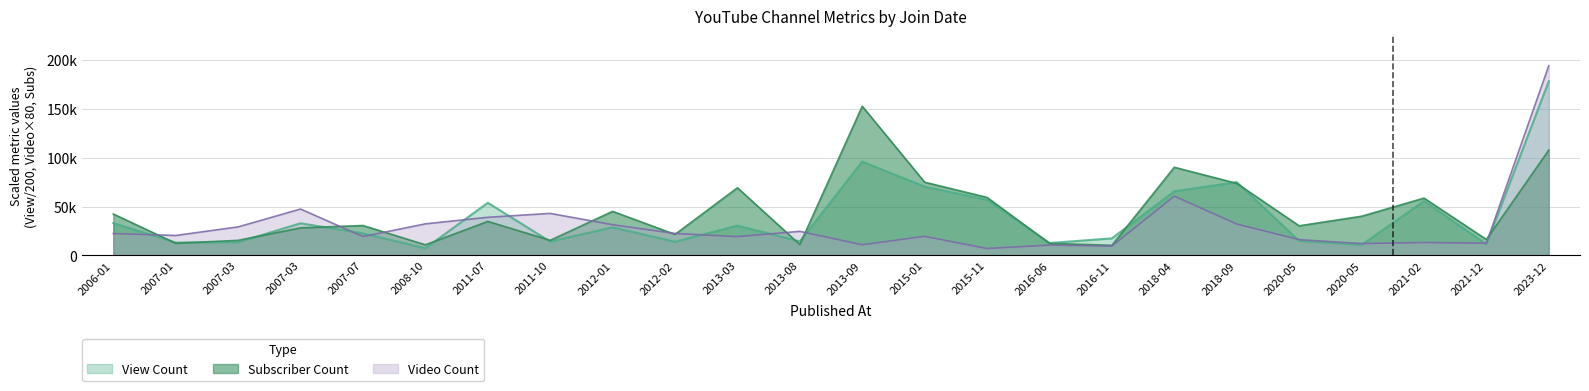

At which label does Subscriber Count first exceed 34900?

2006-01